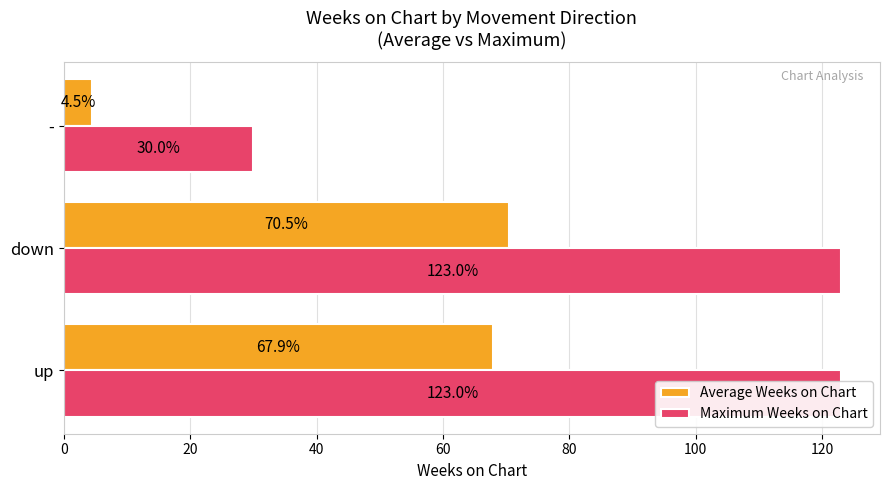

Rank the series by their average value, from lowest to highest.

Average Weeks on Chart, Maximum Weeks on Chart